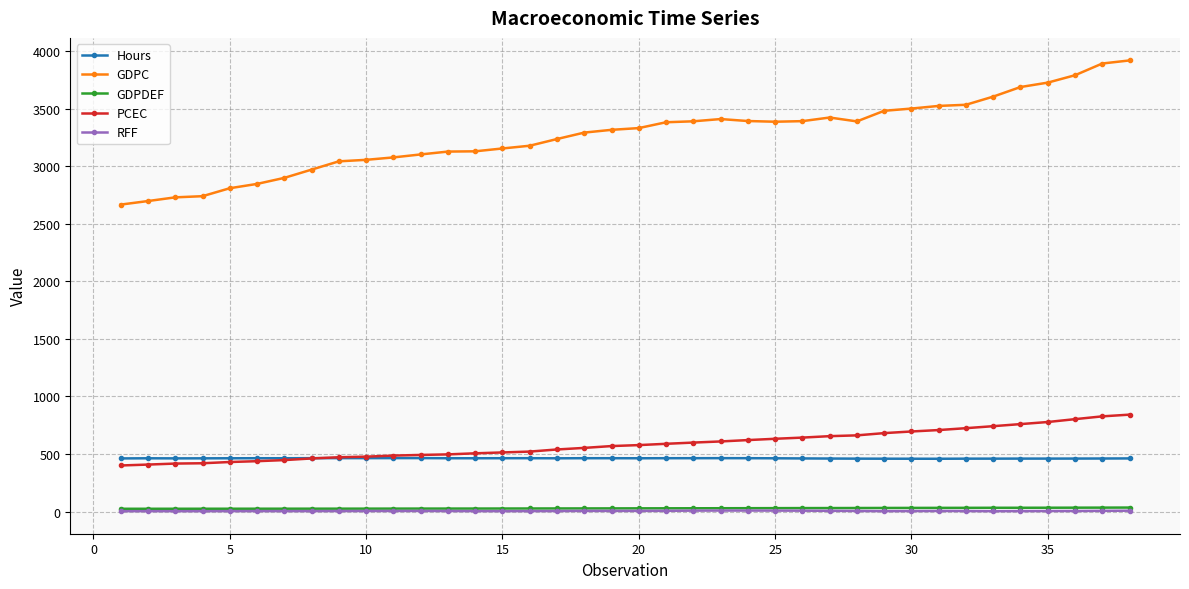

Which series has the largest total across all categories?

GDPC